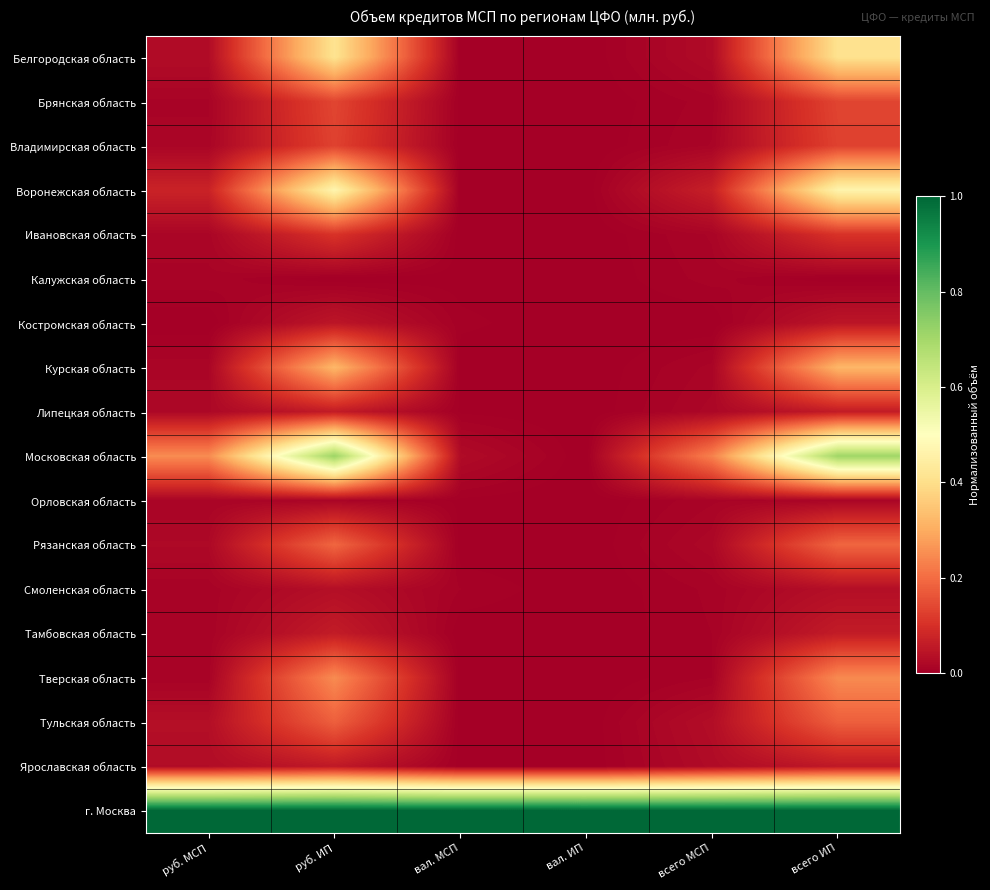

At which category does the chart reach its minimum across all series?

вал. ИП